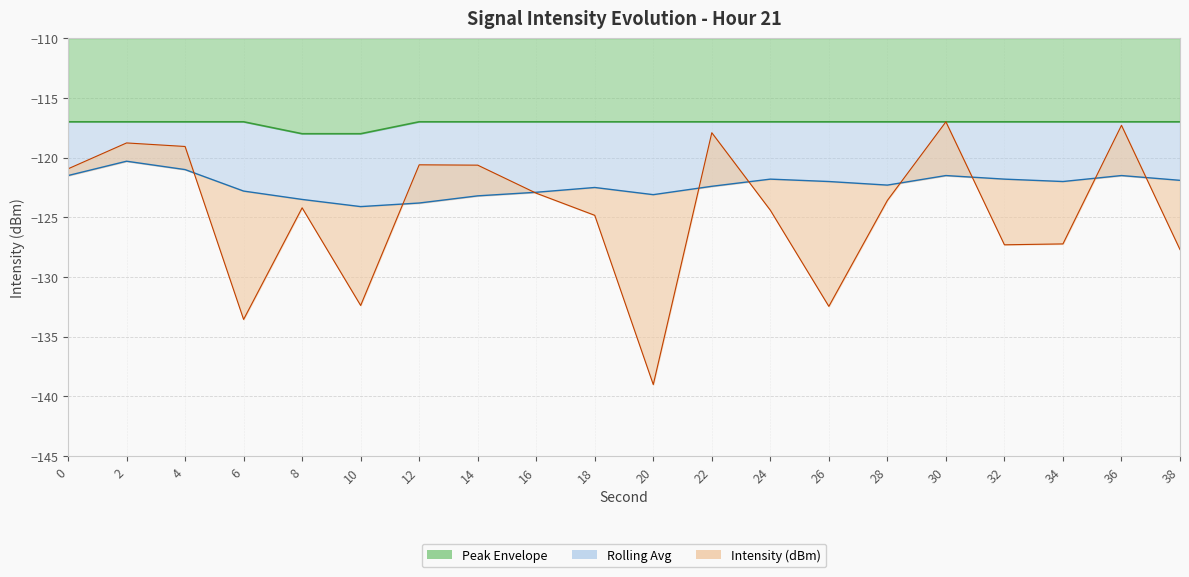

Between 28 and 32, which series saw the biggest shift?

Intensity (dBm)